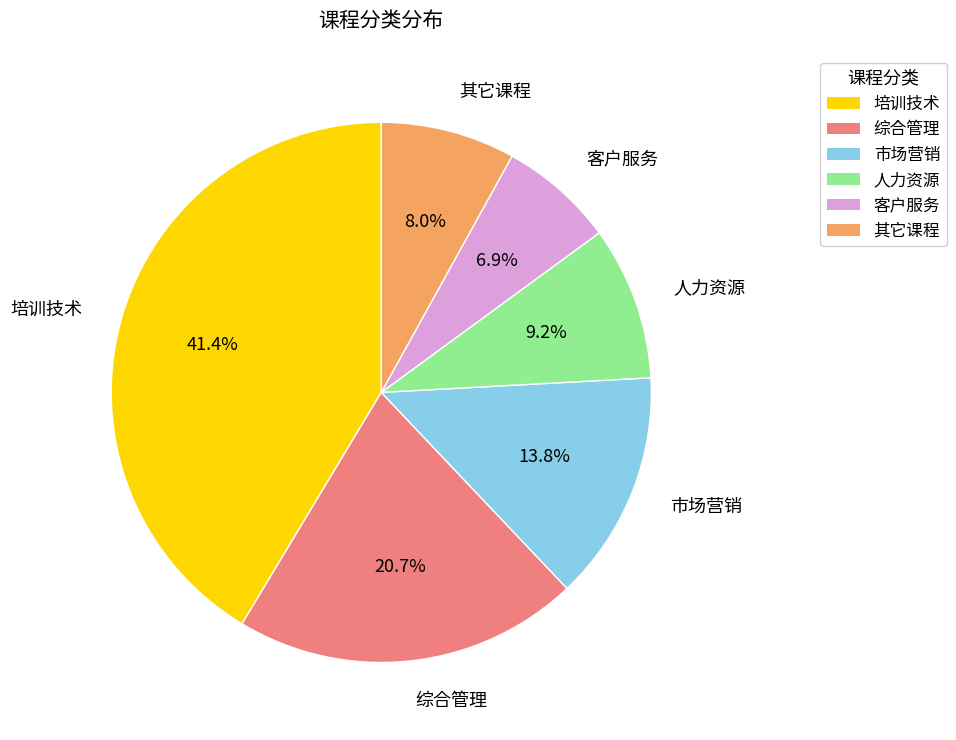

True or false: 人力资源 accounts for 9% of the total.

True